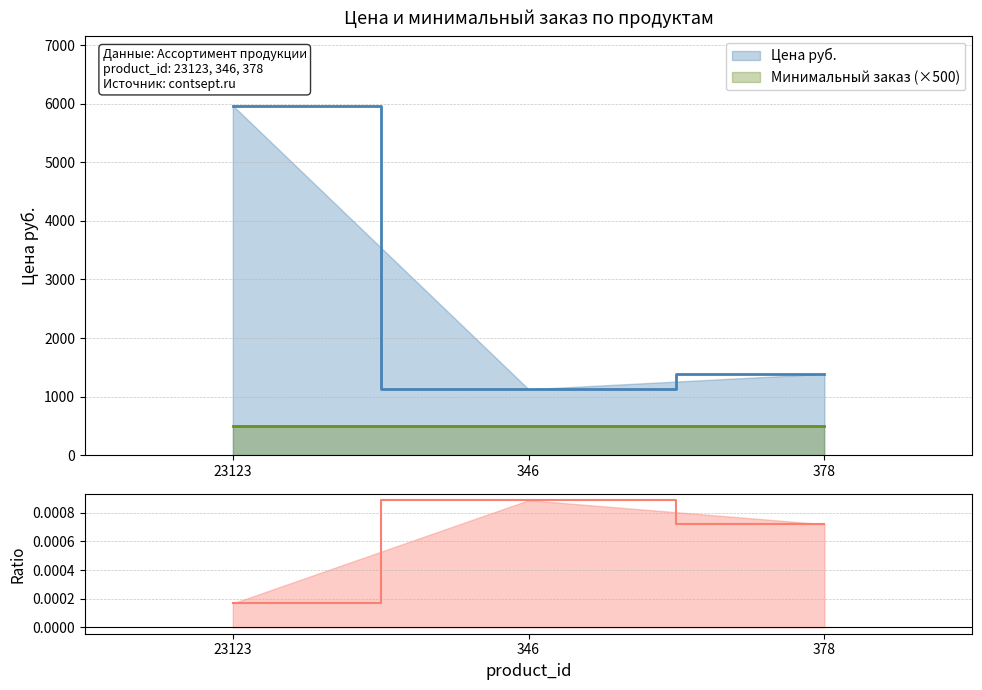

Reading left to right, what are all the values shown in this chart?

23123=5970	346=1126	378=1388